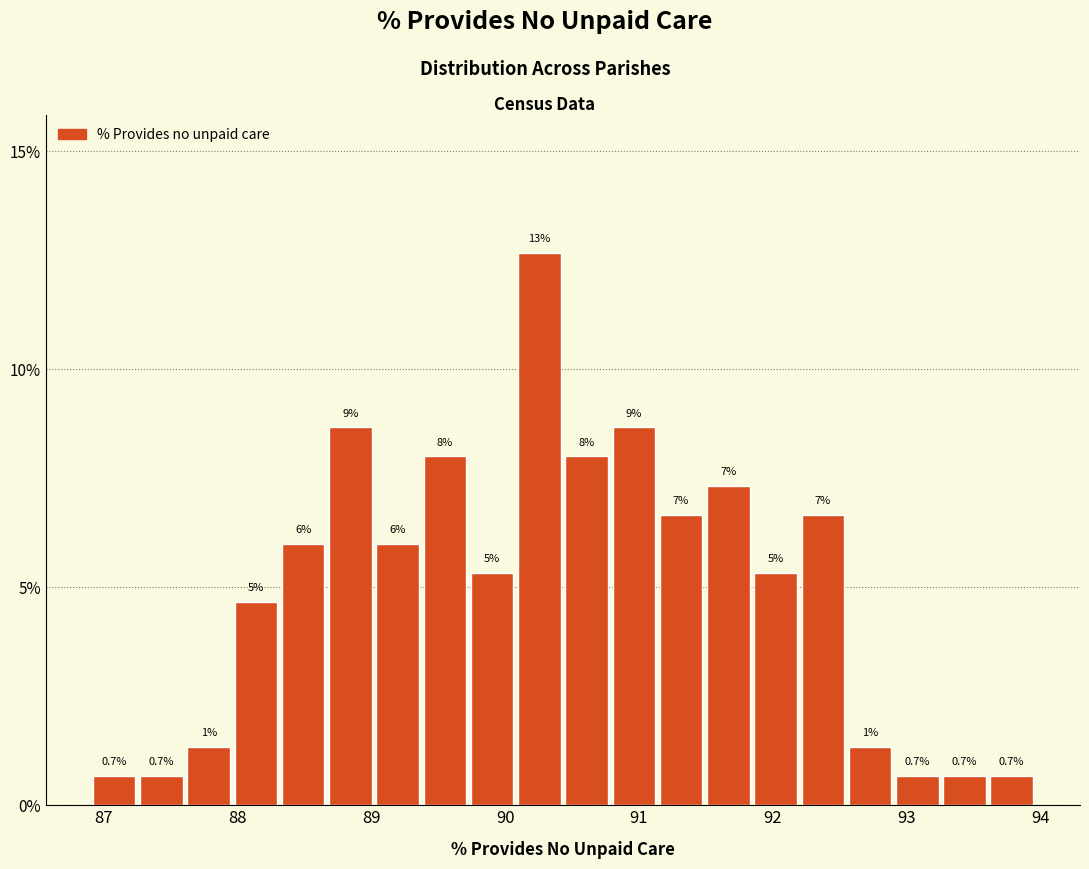

Read against the x-axis, roughly where is the centre of the tallest bar?

90.3